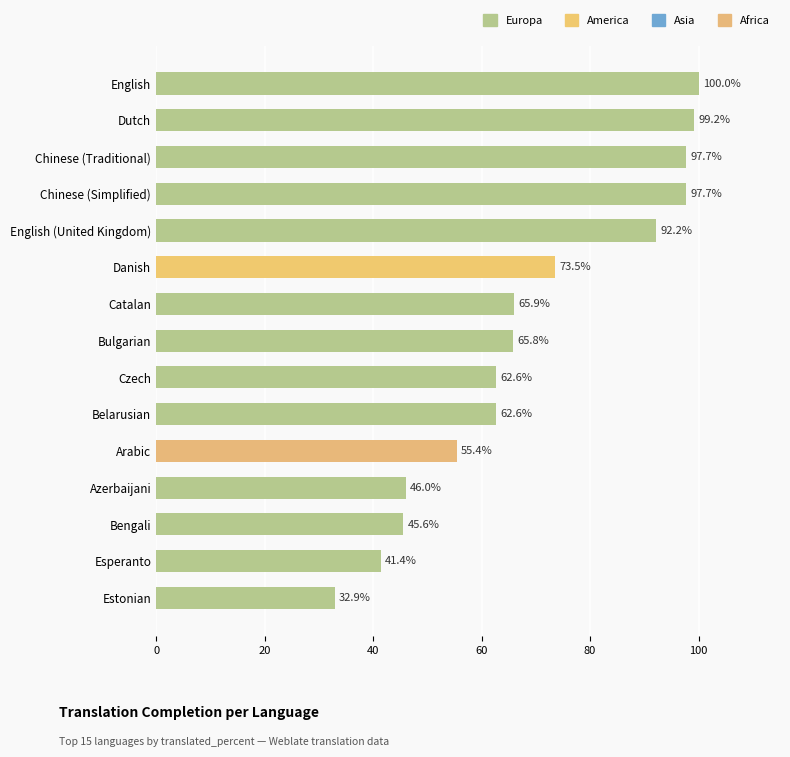

What is the difference between the maximum and minimum values?

67.1